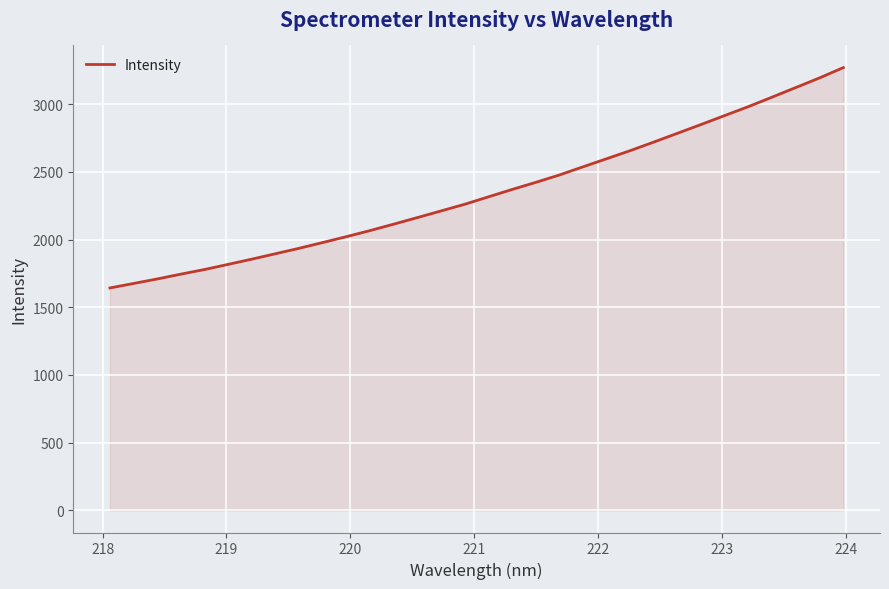

What is the maximum value shown in the chart?

3270.3